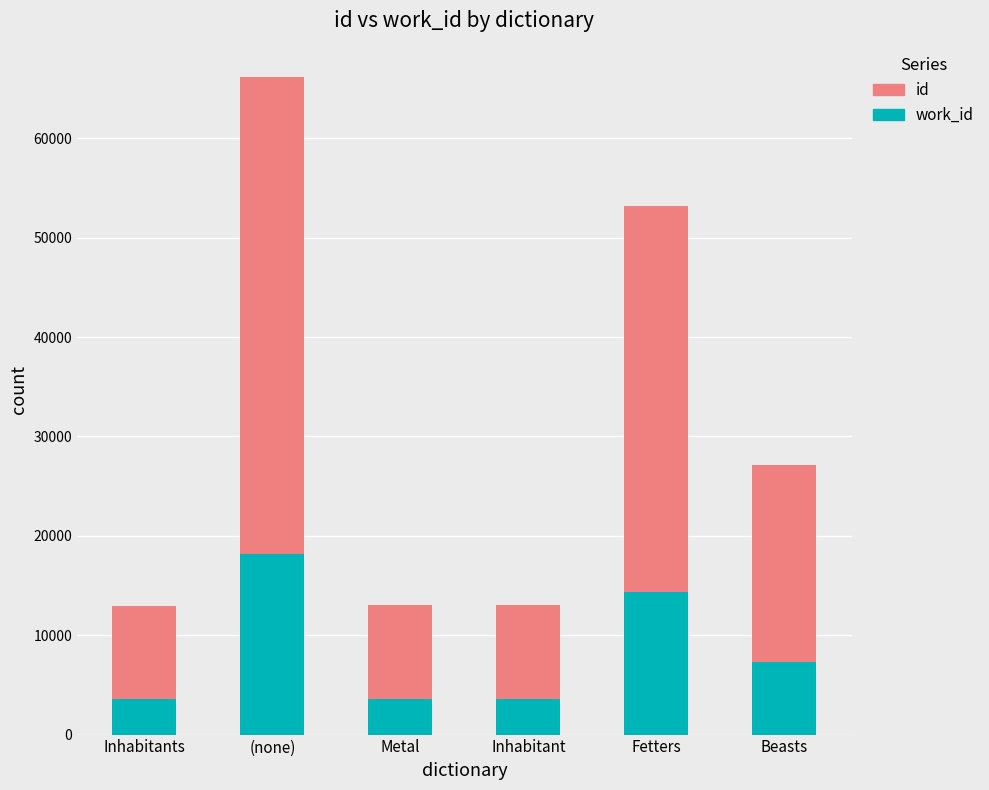

At which category is the sum across all series the highest?

(none)